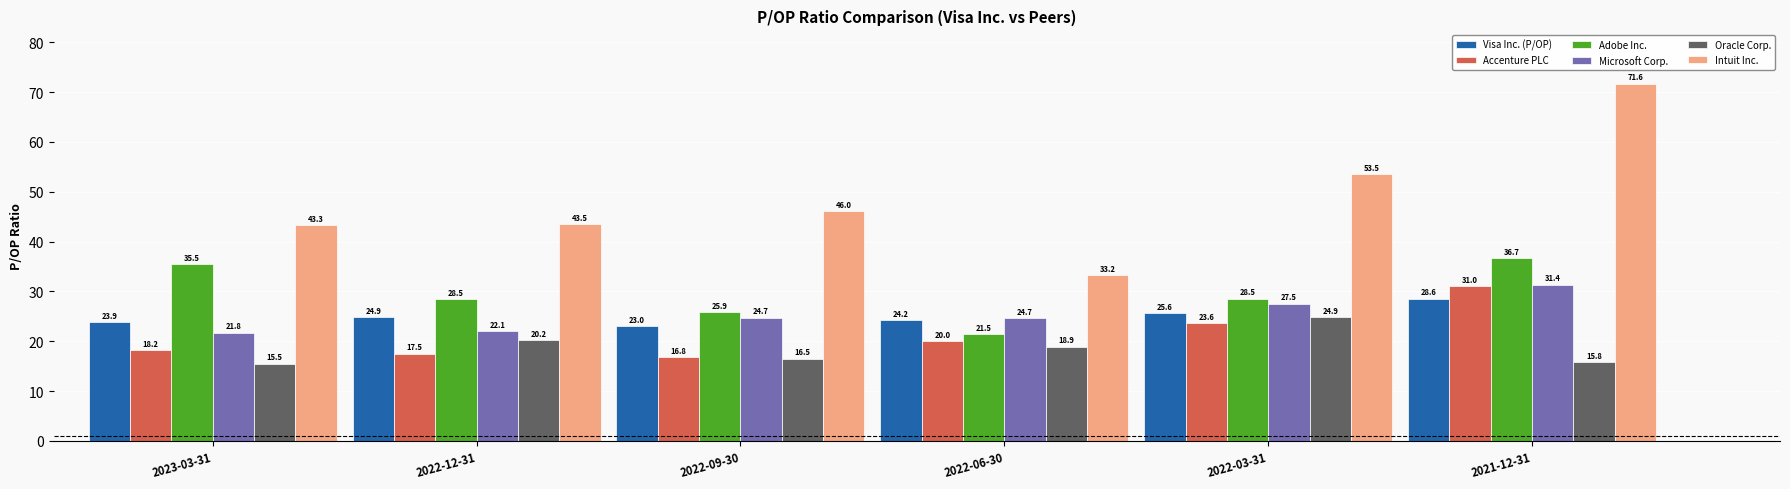

What is the maximum value for Microsoft Corp.?

31.4